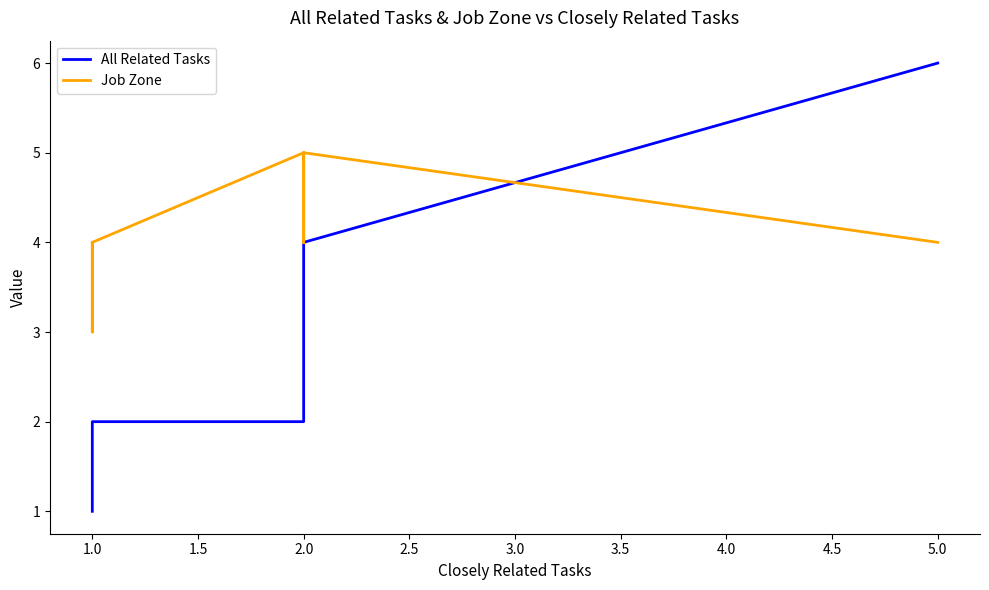

At 1.0, list the series in order from smallest to largest.

All Related Tasks, Job Zone